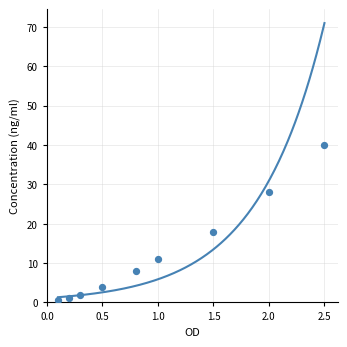

What is the range of X values (max minus min)?

2.4